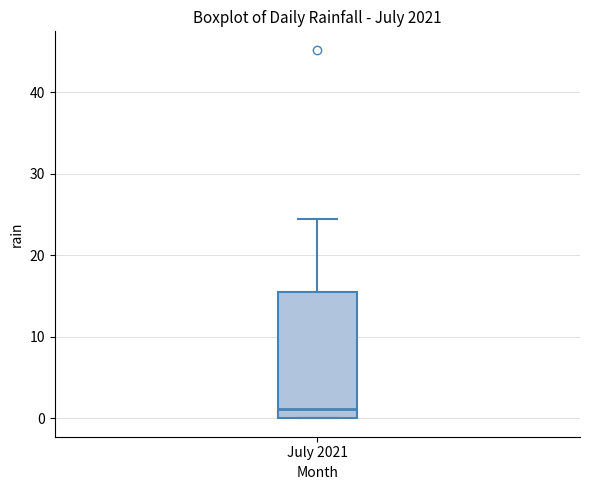

Where does the upper whisker of the box for July 2021 end on the y-axis? The values are not printed on the chart, so give them approximately, as read against the axis.

24